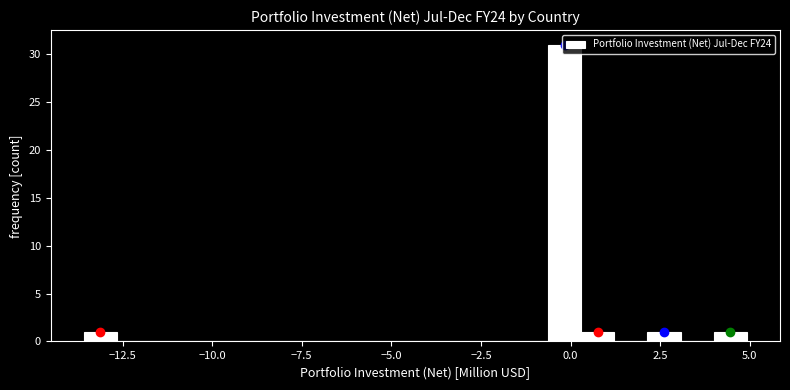

Around what value on the x-axis is the tallest bar? Give the approximate position of its centre, as read against the axis.

0.0